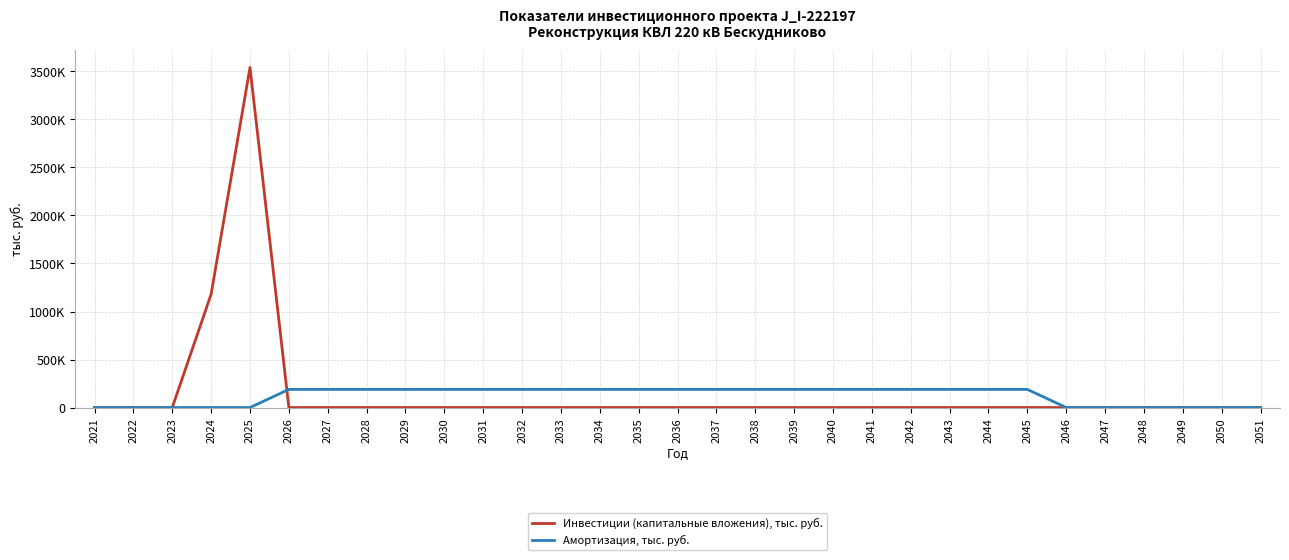

True or false: Инвестиции (капитальные вложения), тыс. руб. has a value of 0.0 at 2045.

True